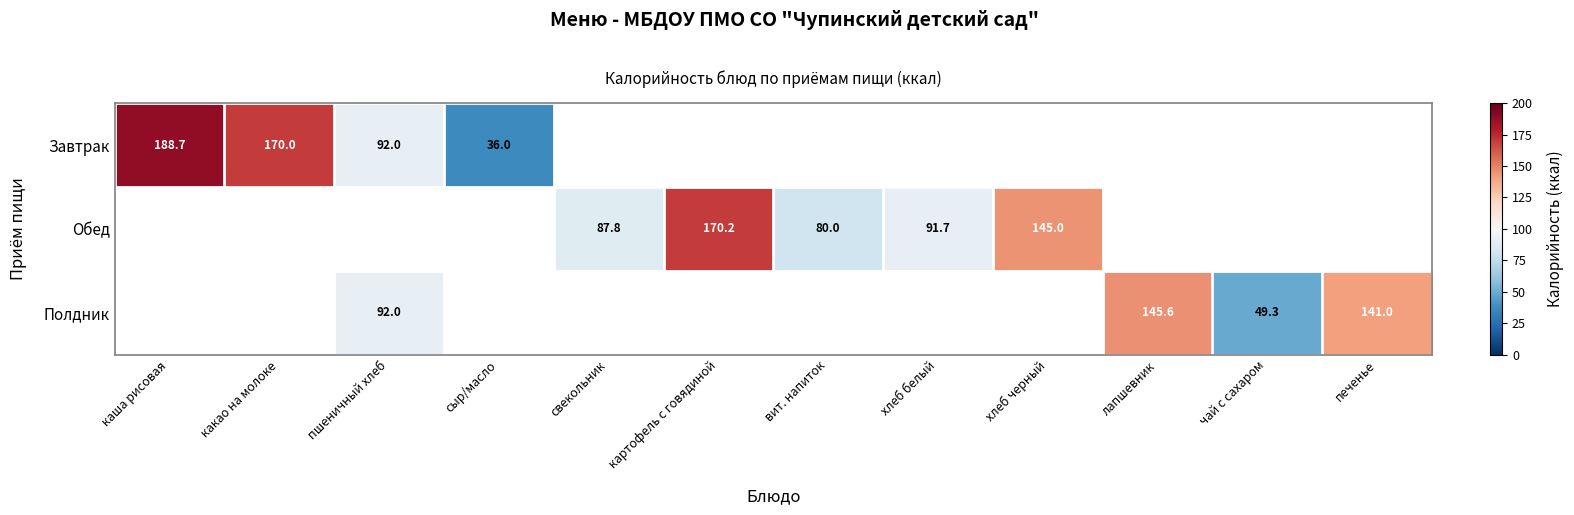

At how many categories does at least one series exceed 53?

10